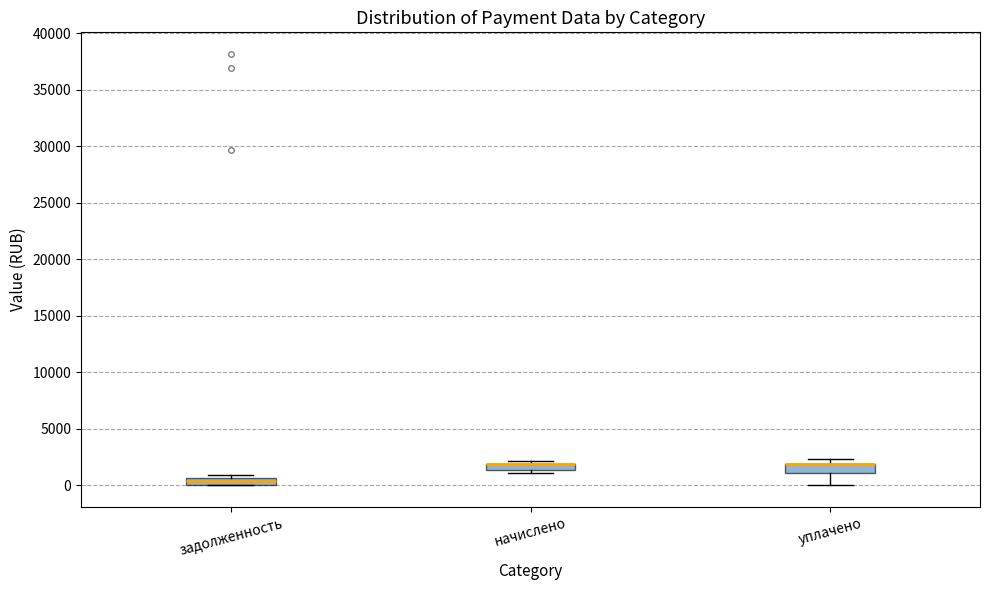

Where is the lower edge of the box for начислено on the y-axis? The values are not printed on the chart, so give them approximately, as read against the axis.

1500